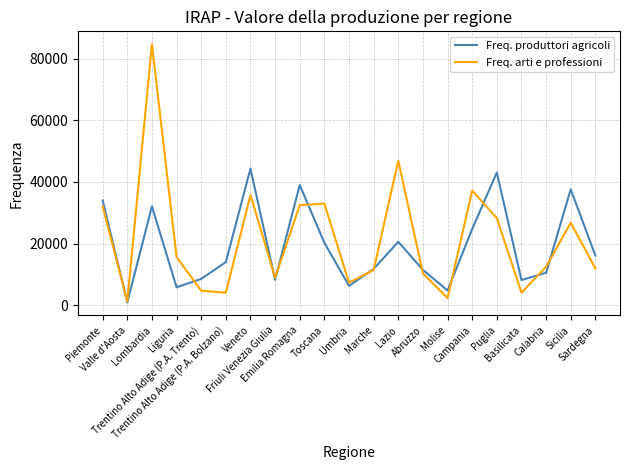

Which series has the widest spread of values?

Freq. arti e professioni